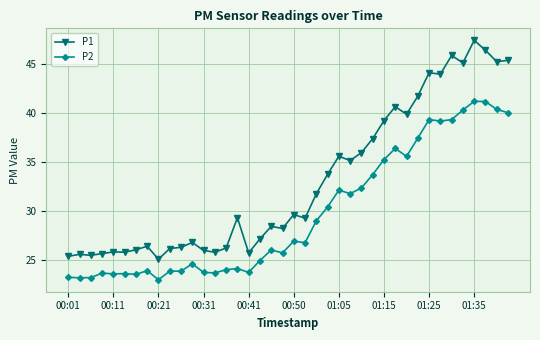

Which series has the largest total across all categories?

P1